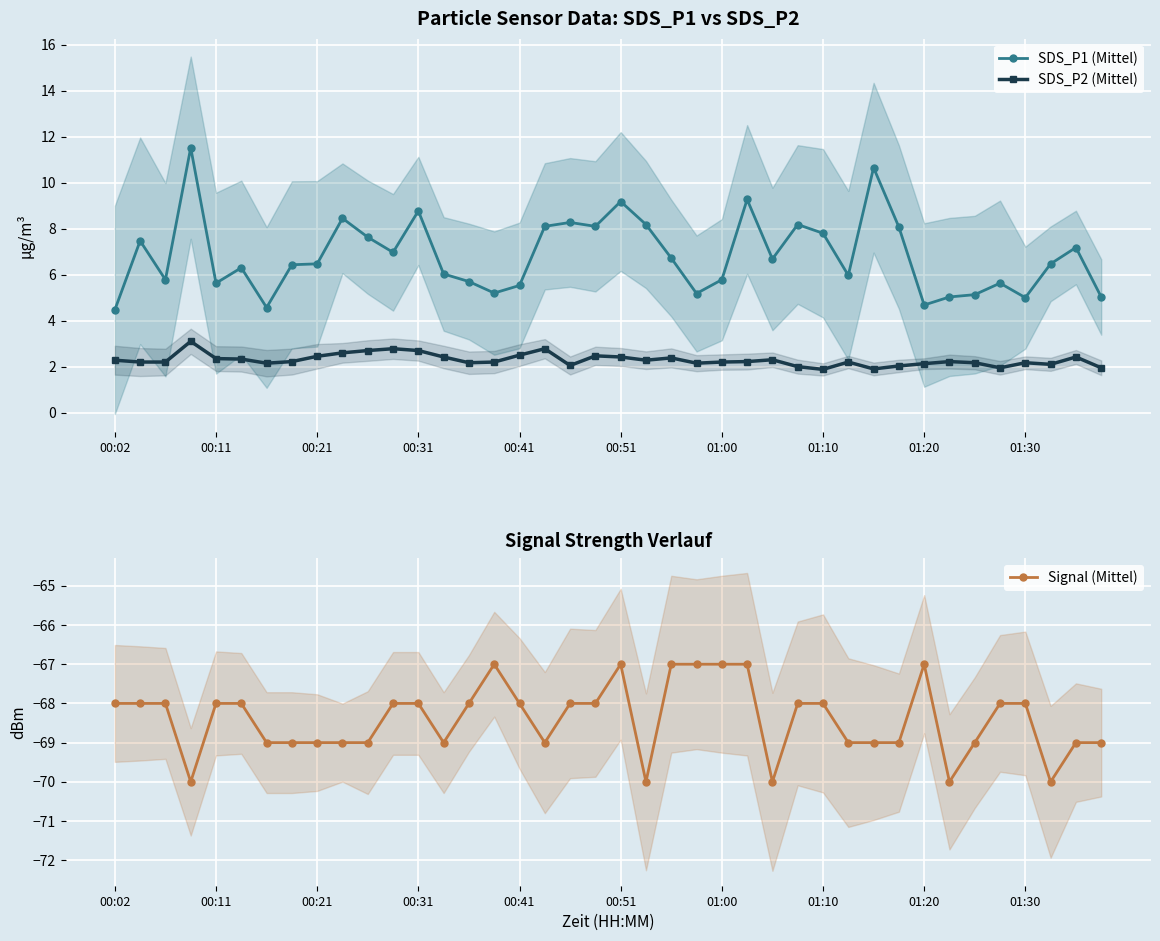

How many interior local peaks does the Signal (Mittel) series have?

3